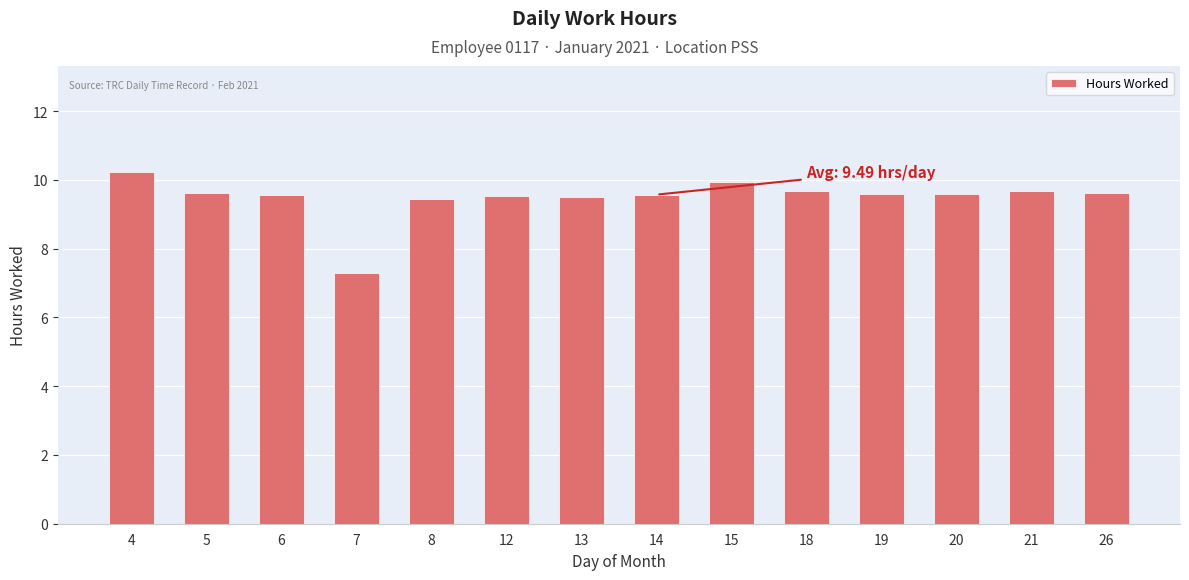

Is it true that the value at 8 is 13.2?

False